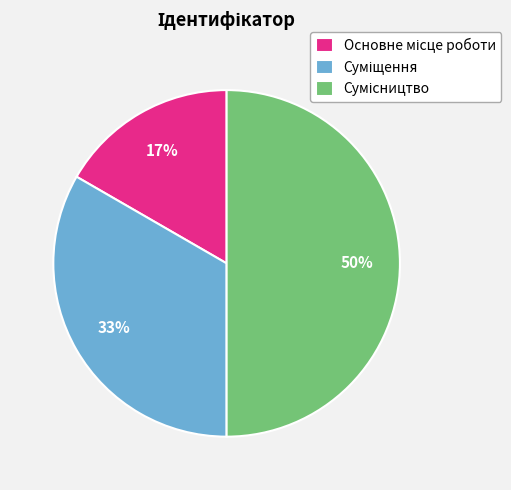

To the nearest percent, what is the average slice percentage?

33%